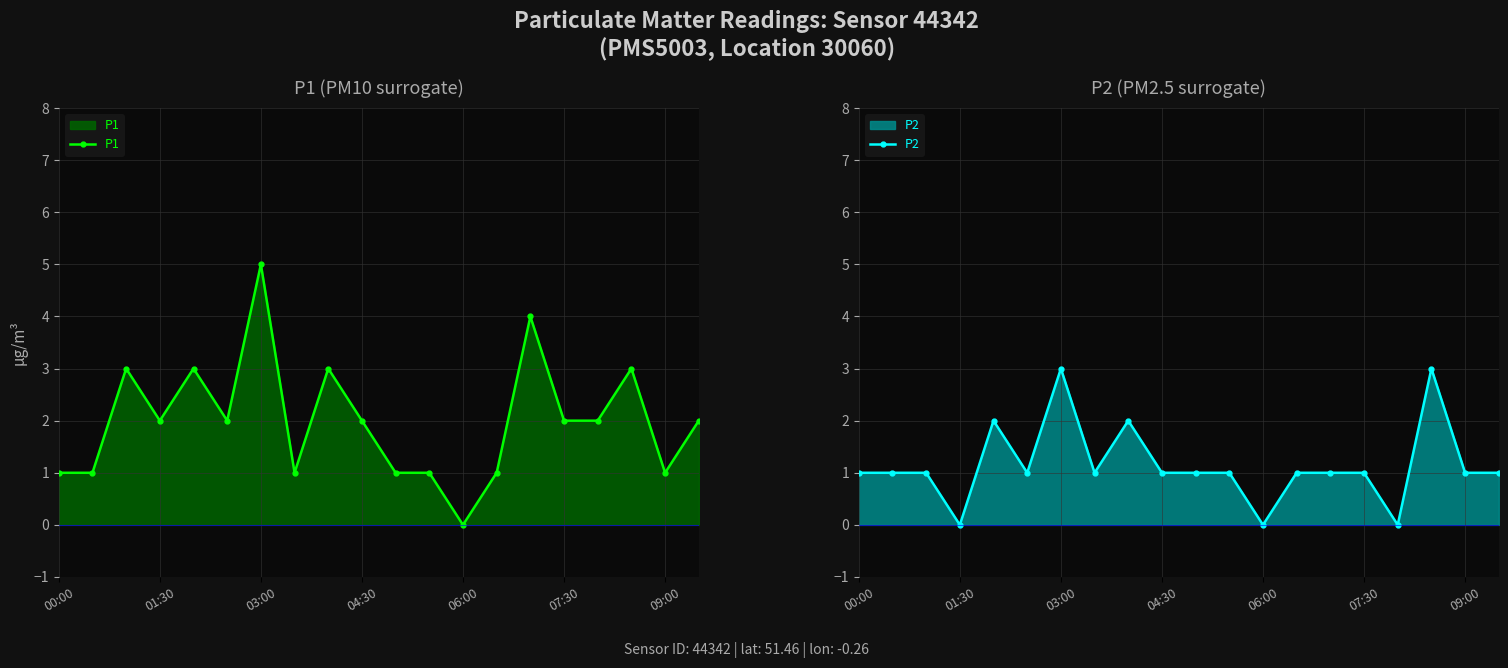

Is it true that P2 equals 0 at 06:00?

True